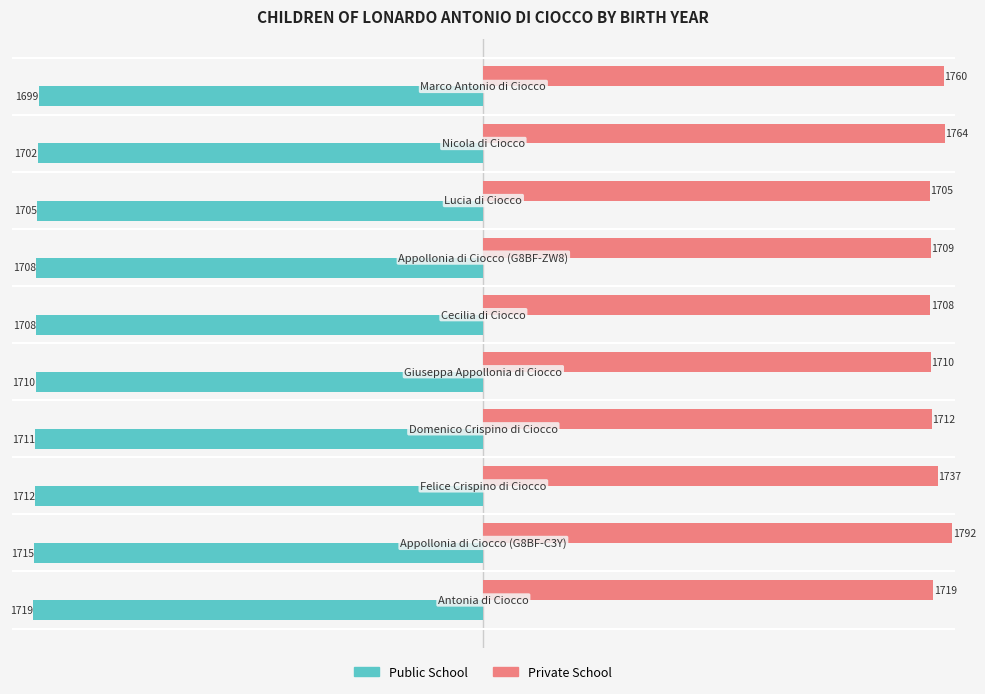

Which series has the widest spread of values?

Private School